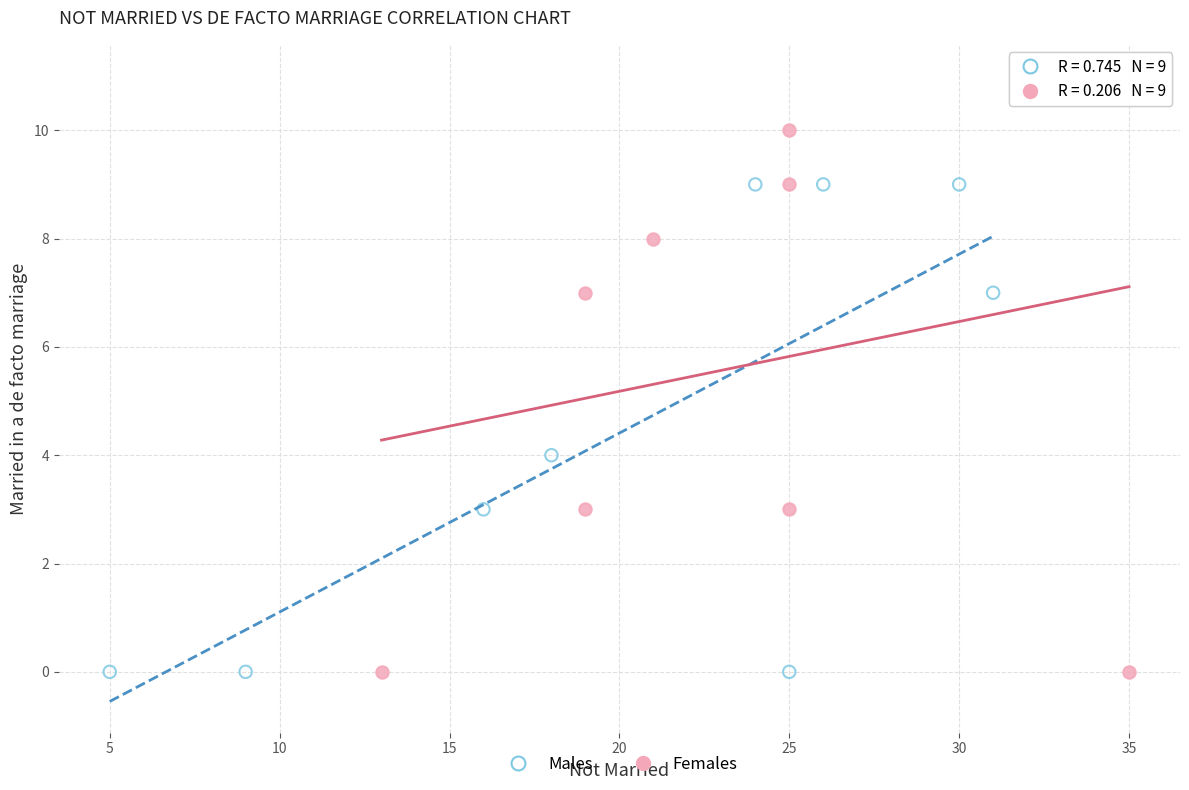

Which series has the largest Y range (max minus min)?

Females